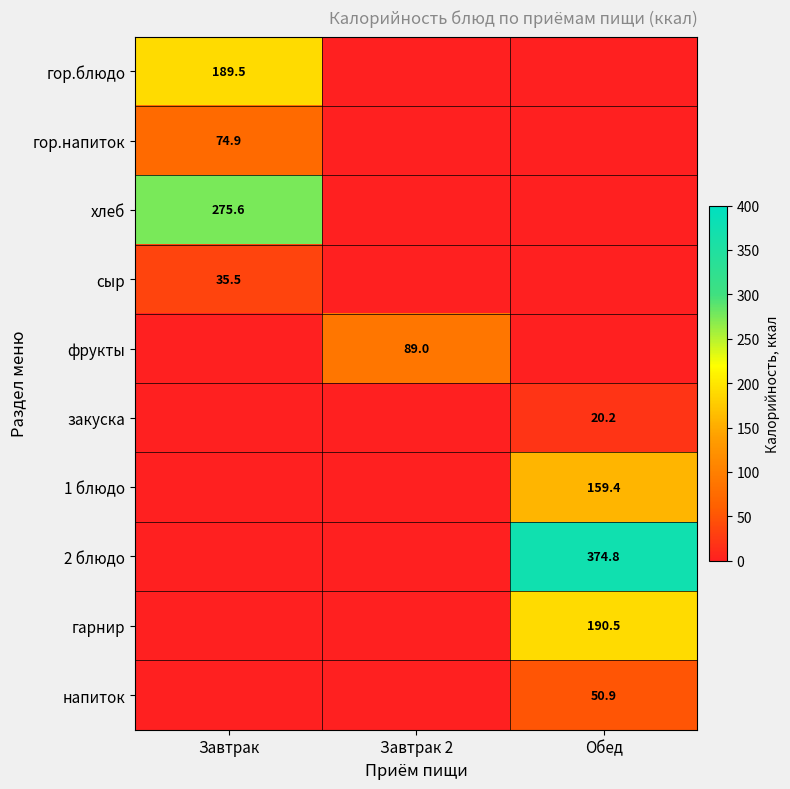

Is it true that 2 блюдо equals 623.0 at Обед?

False